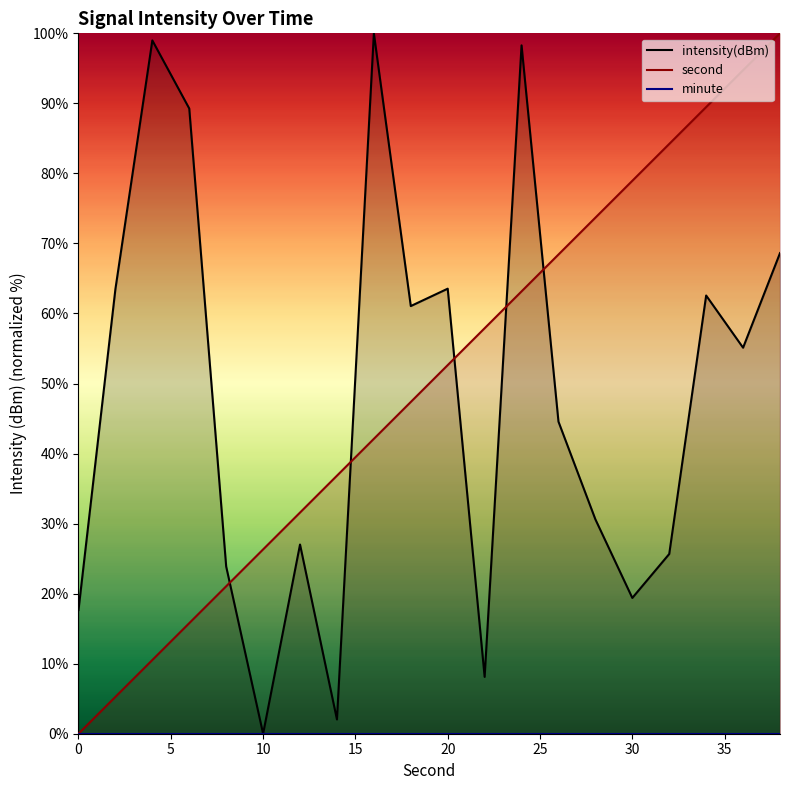

Which category has the lowest value in the intensity(dBm) series?

10